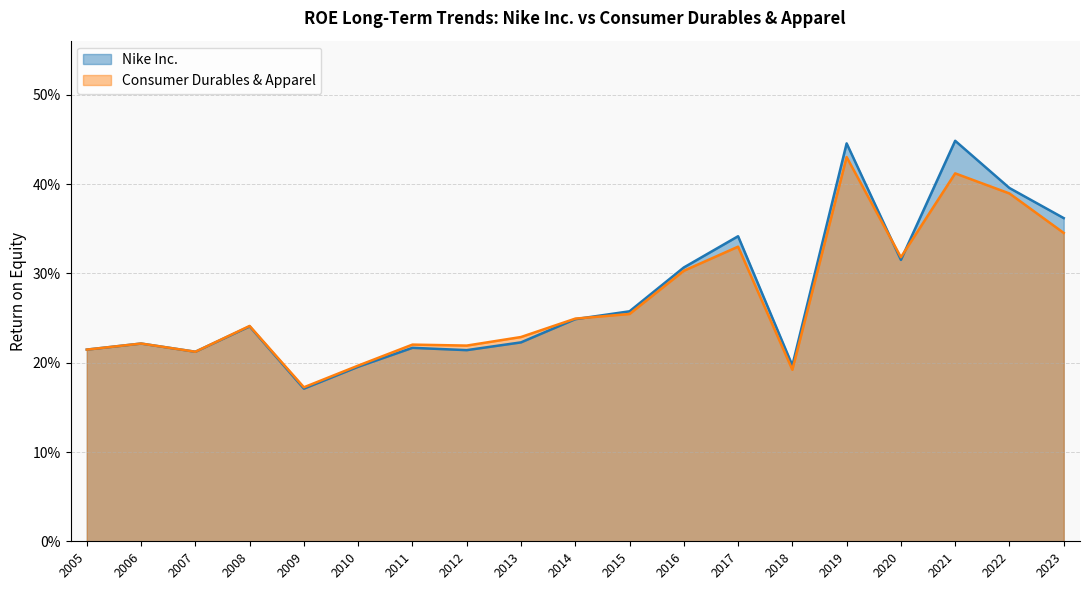

Count the number of categories in the chart.

19